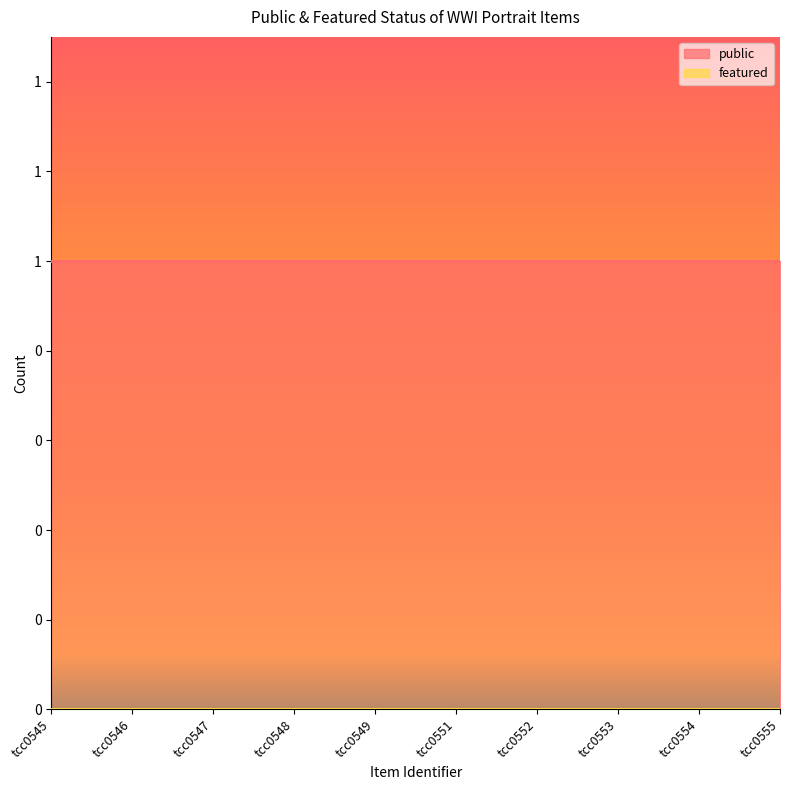

What are all the series names shown in the legend?

public, featured